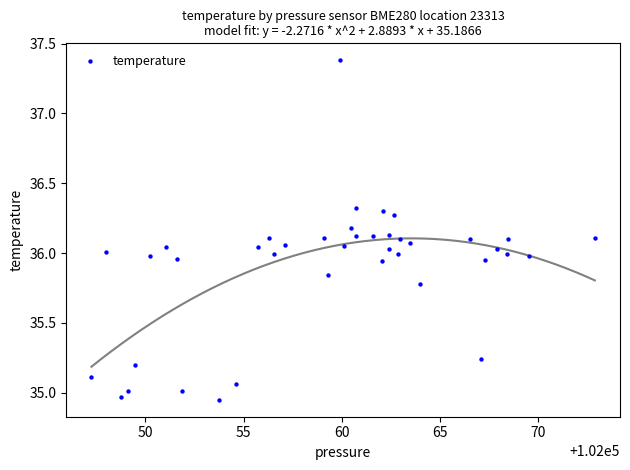

What is the range of X values (max minus min)?

25.6